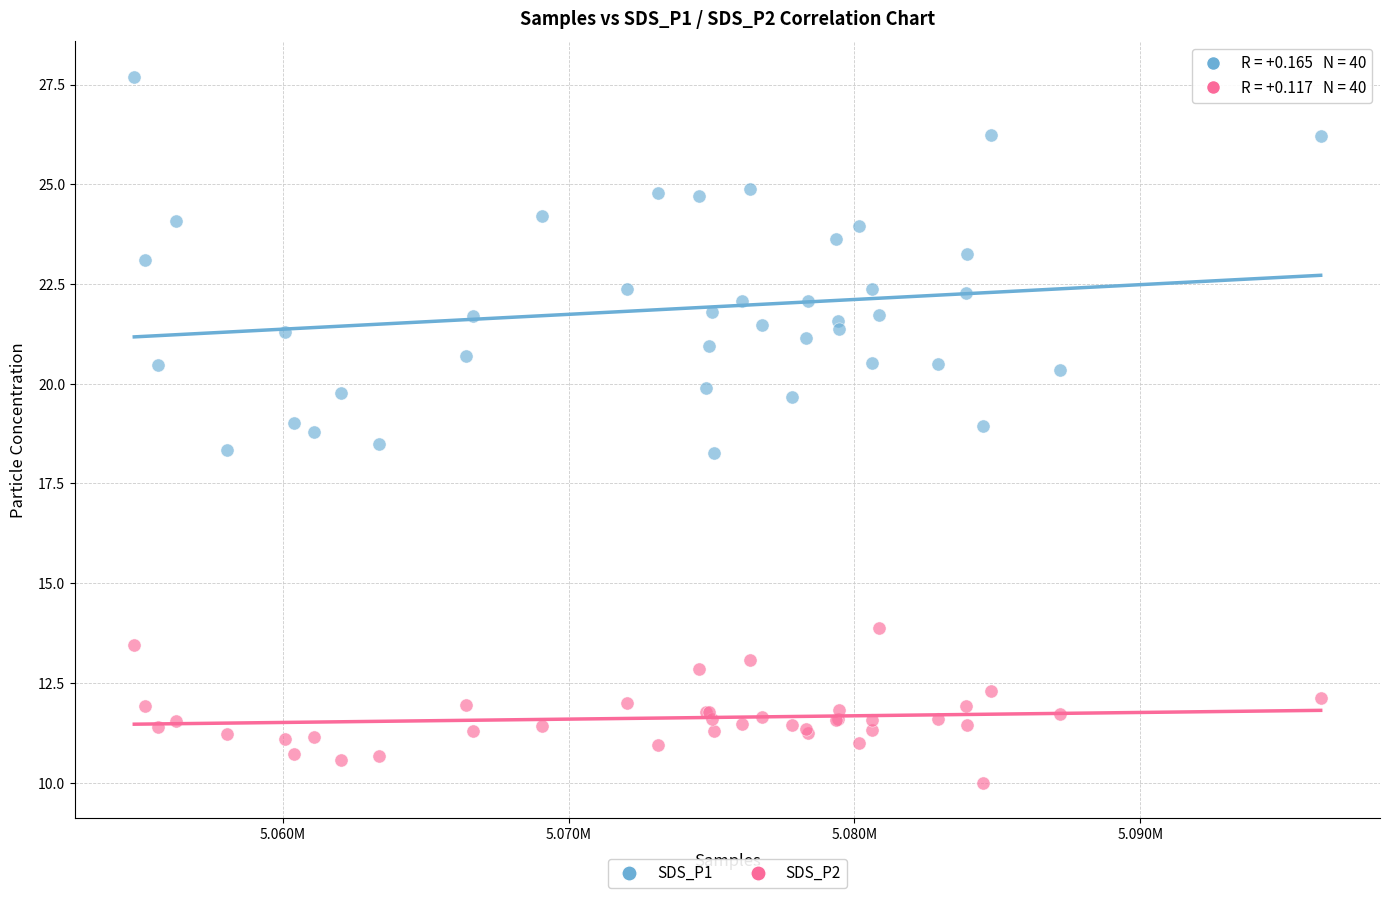

Which series has the largest Y range (max minus min)?

SDS_P1